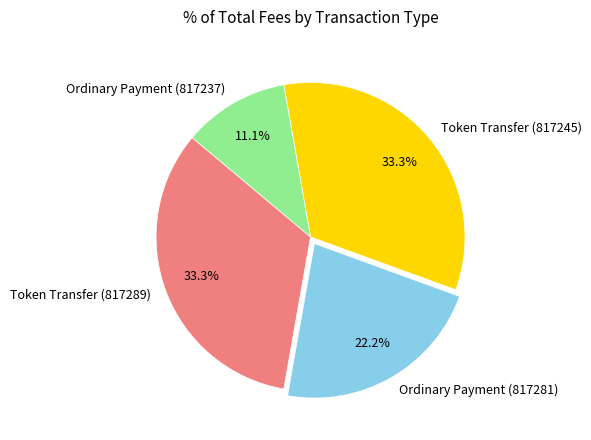

How many slices are in this pie chart?

4